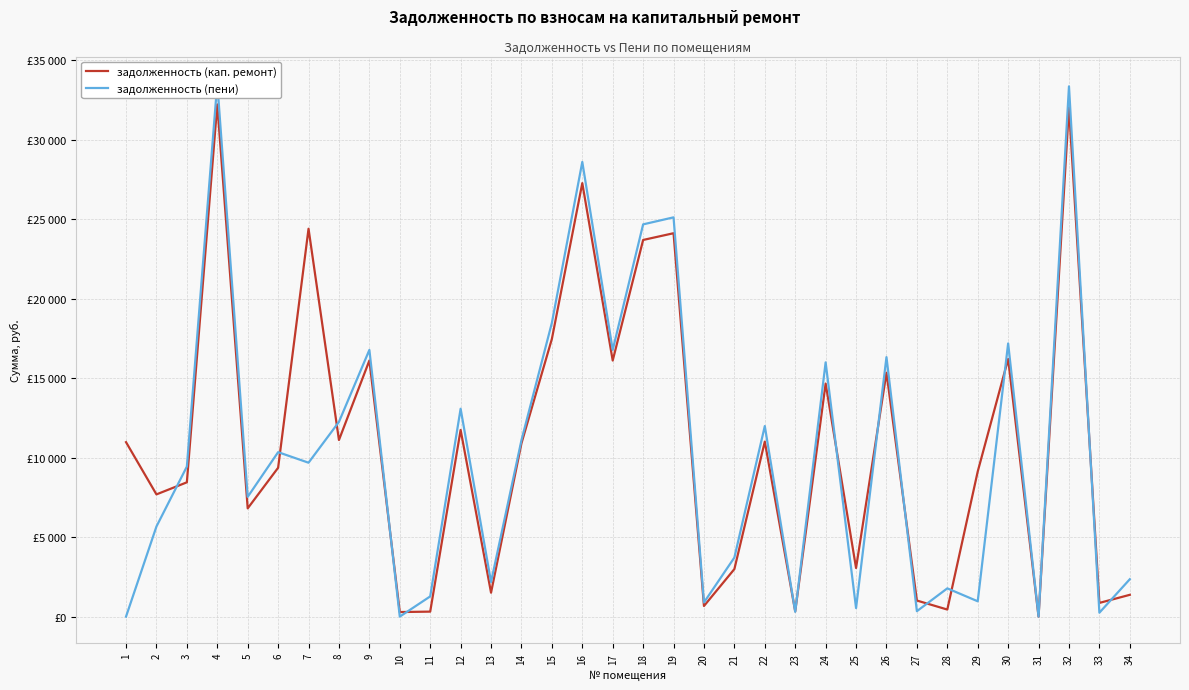

At which label does задолженность (пени) reach its peak?

4